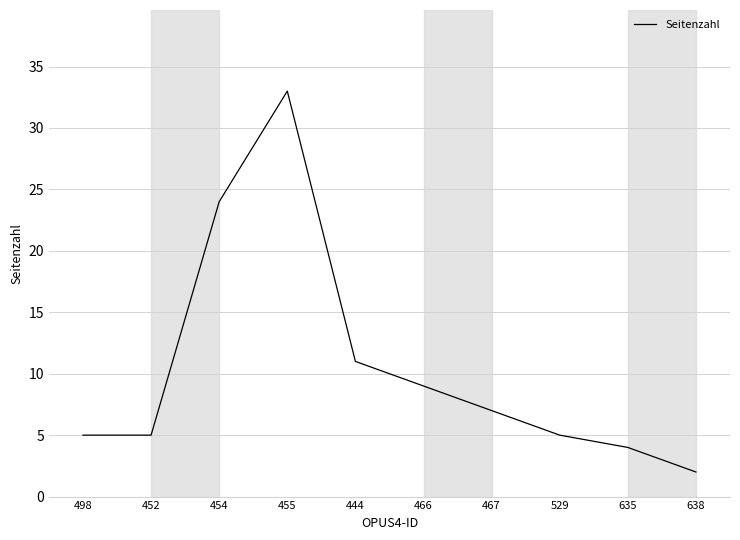

Which has a higher value, 467 or 635?

467